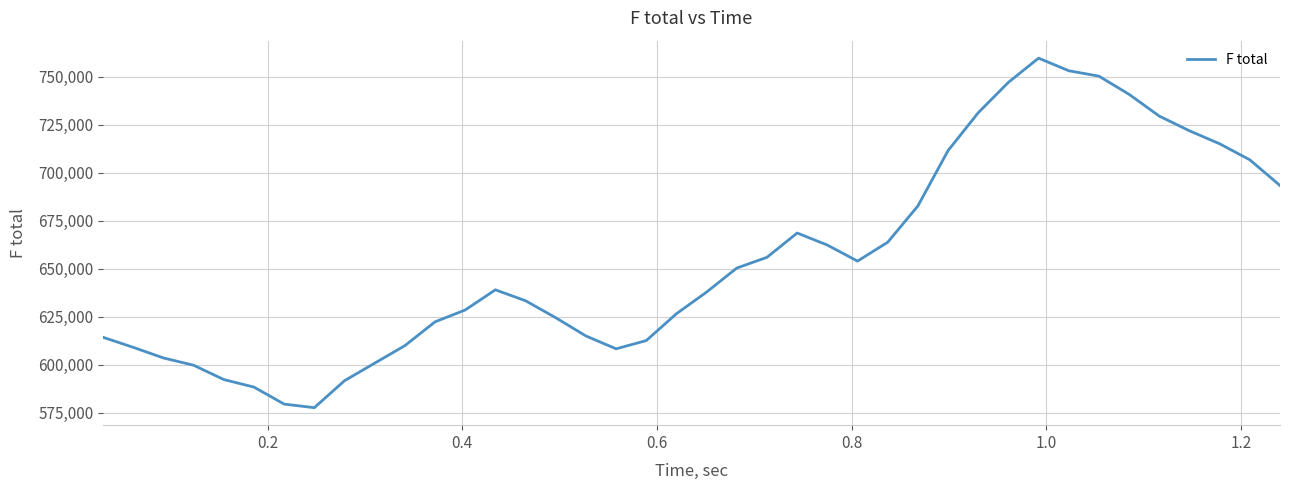

What is the minimum value shown in the chart?

577644